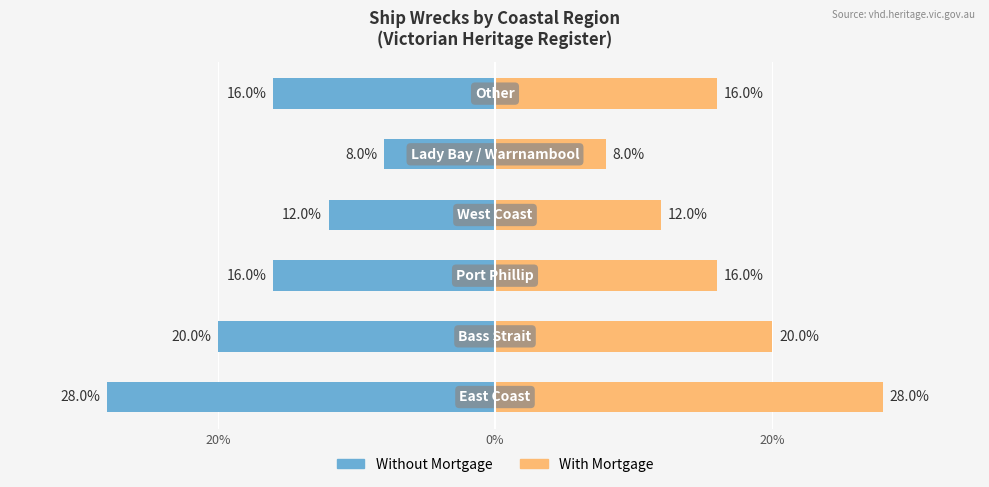

How many data points in With Mortgage are above 16?

2